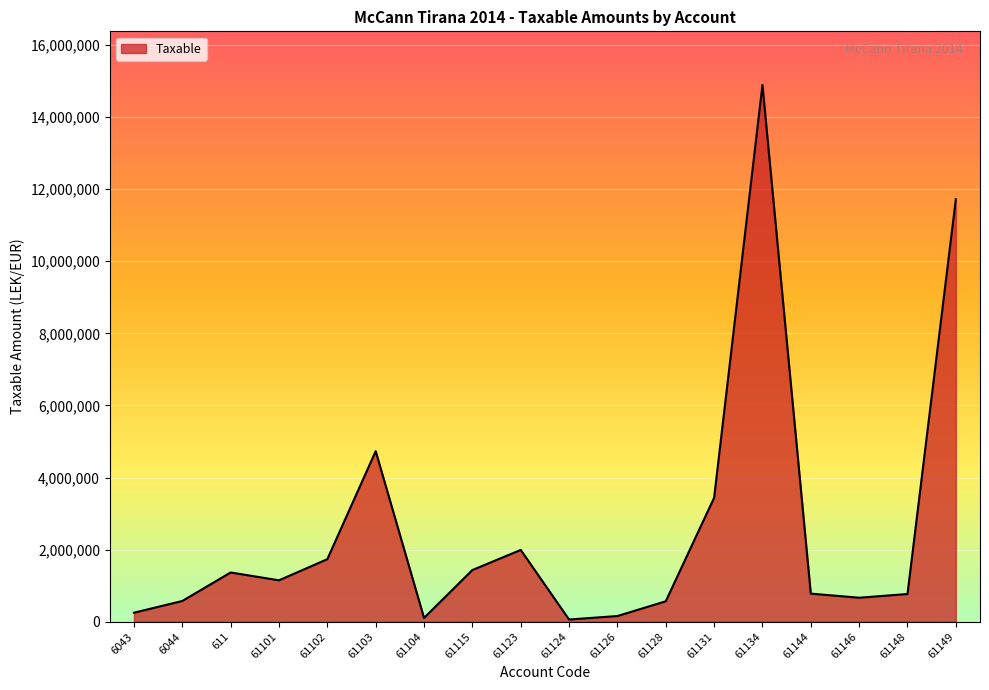

What is the difference between the maximum and minimum values?

14826046.6